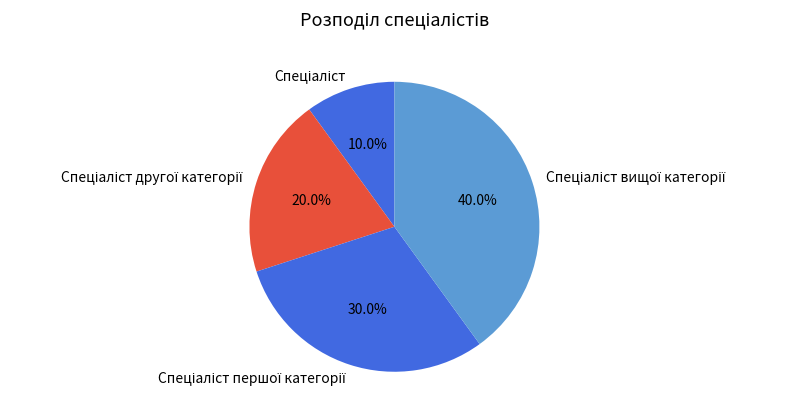

Does any single category account for the majority?

No